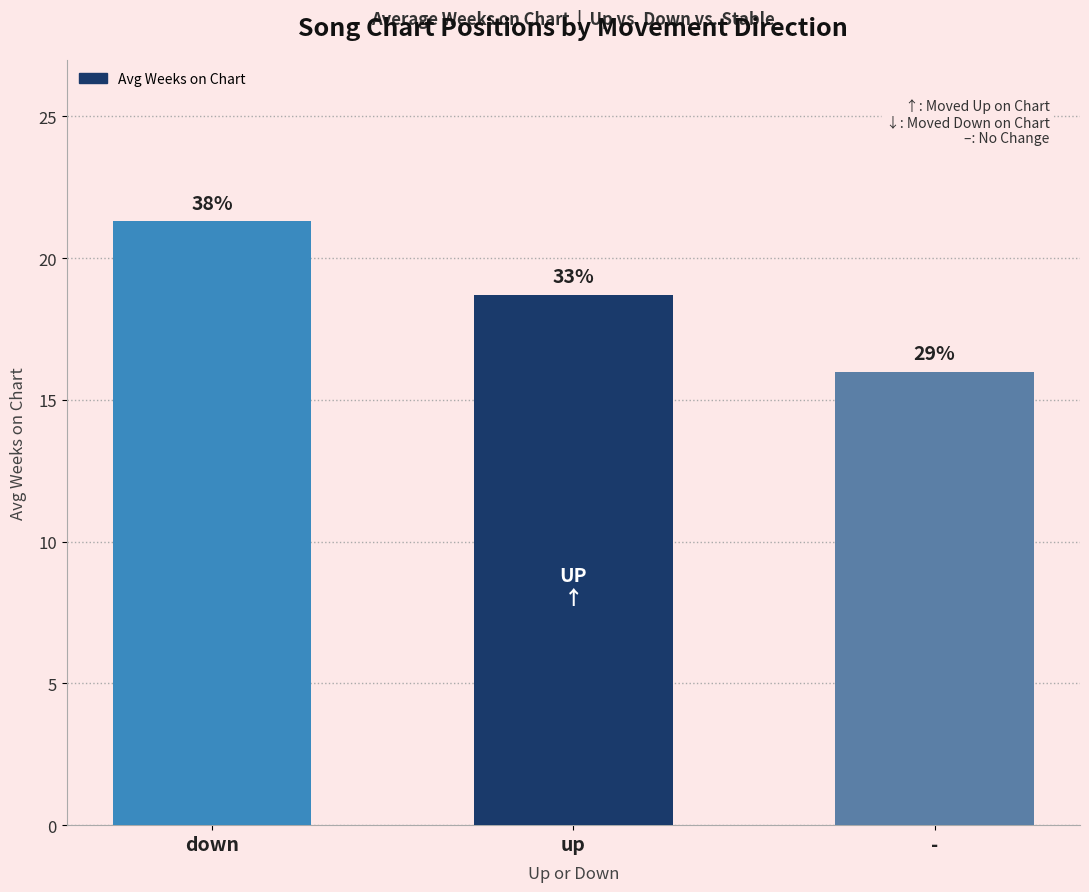

What is the average value?

18.7